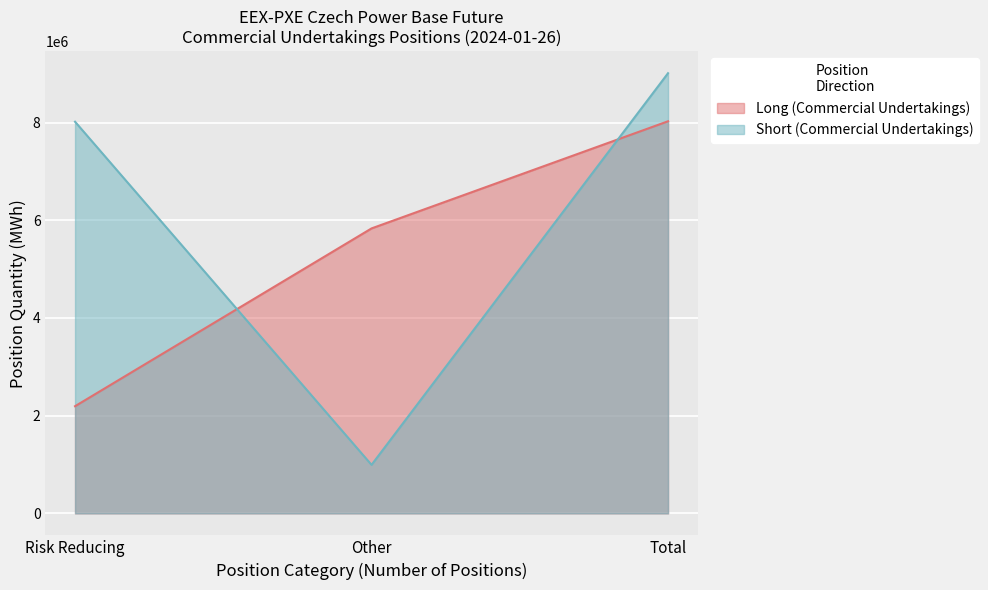

Where is the first local minimum for Short (Commercial Undertakings)?

Other (Long)